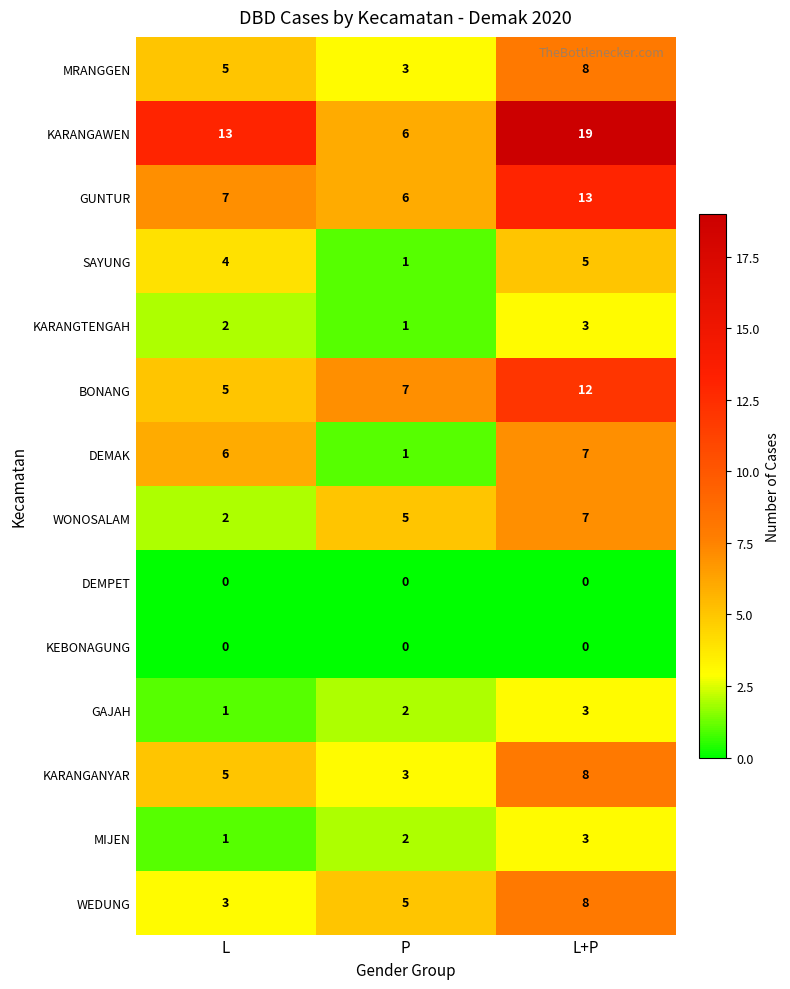

Count the number of categories in the chart.

3